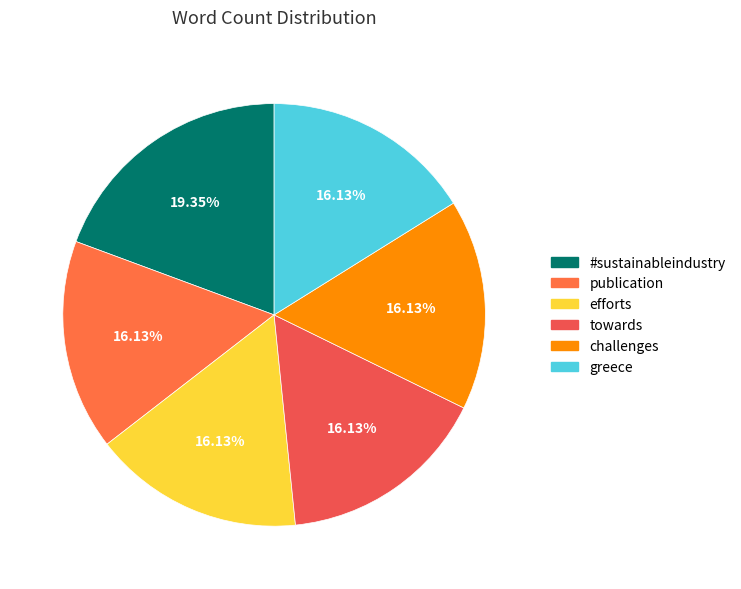

To the nearest percent, what is the average slice percentage?

17%